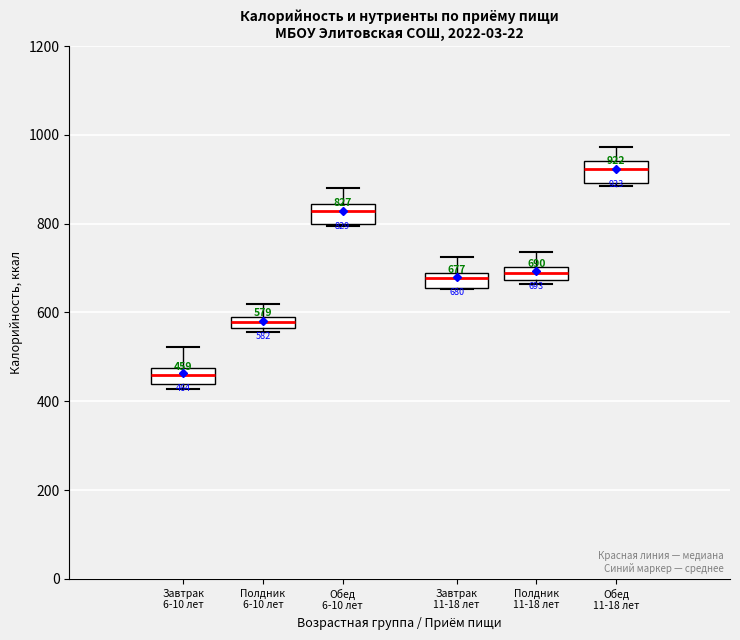

Which box has the lowest median line?

Завтрак 6-10 лет